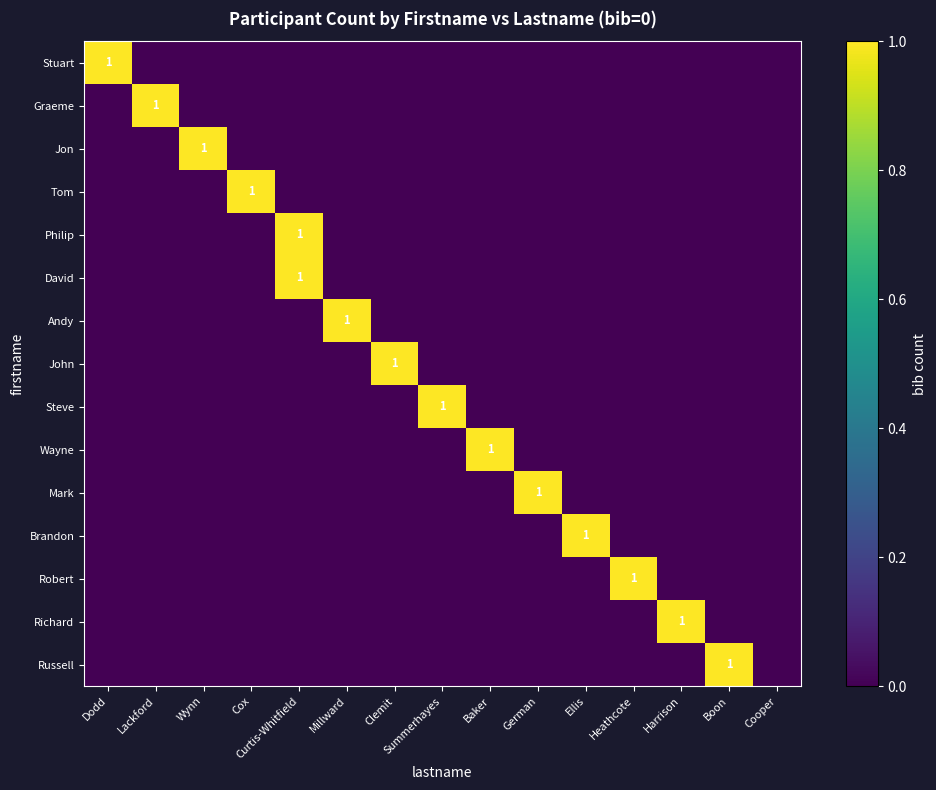

The Robert series shows 1 at Heathcote. True or false?

True